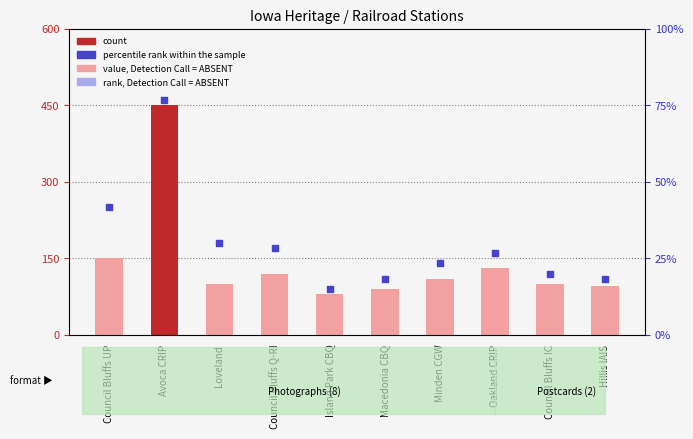

At which category is the sum across all series the highest?

Avoca CRIP